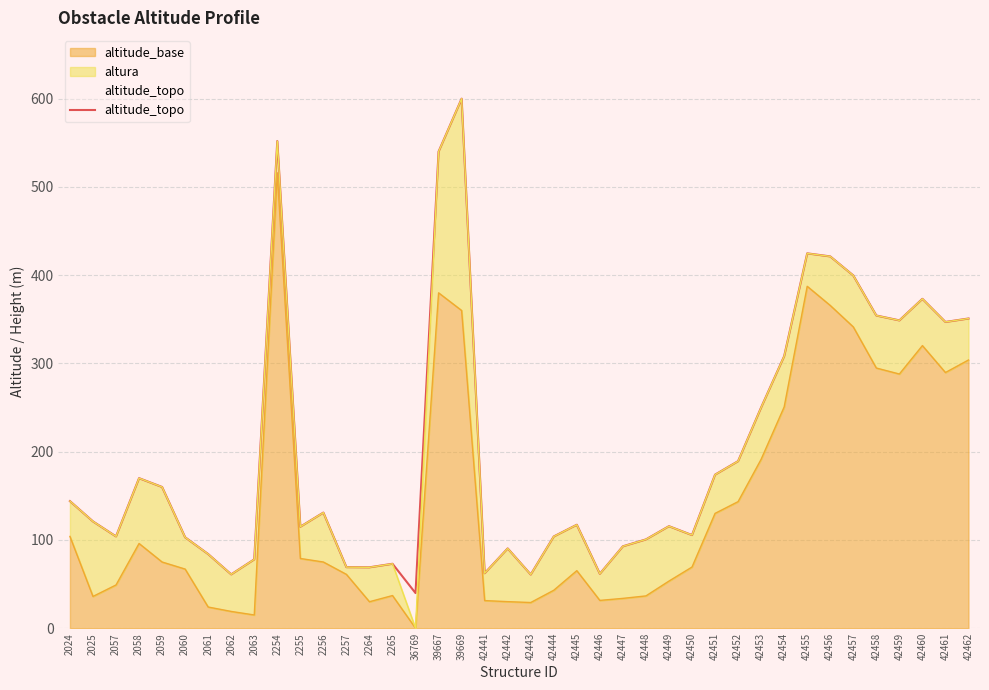

Where is the first local maximum?

2058